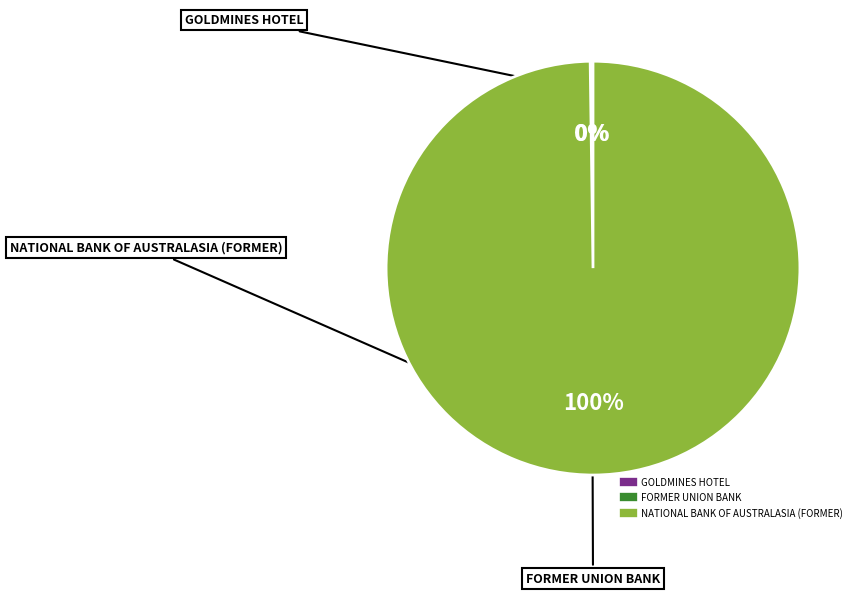

Which category has the biggest portion of the pie?

NATIONAL BANK OF AUSTRALASIA (FORMER)